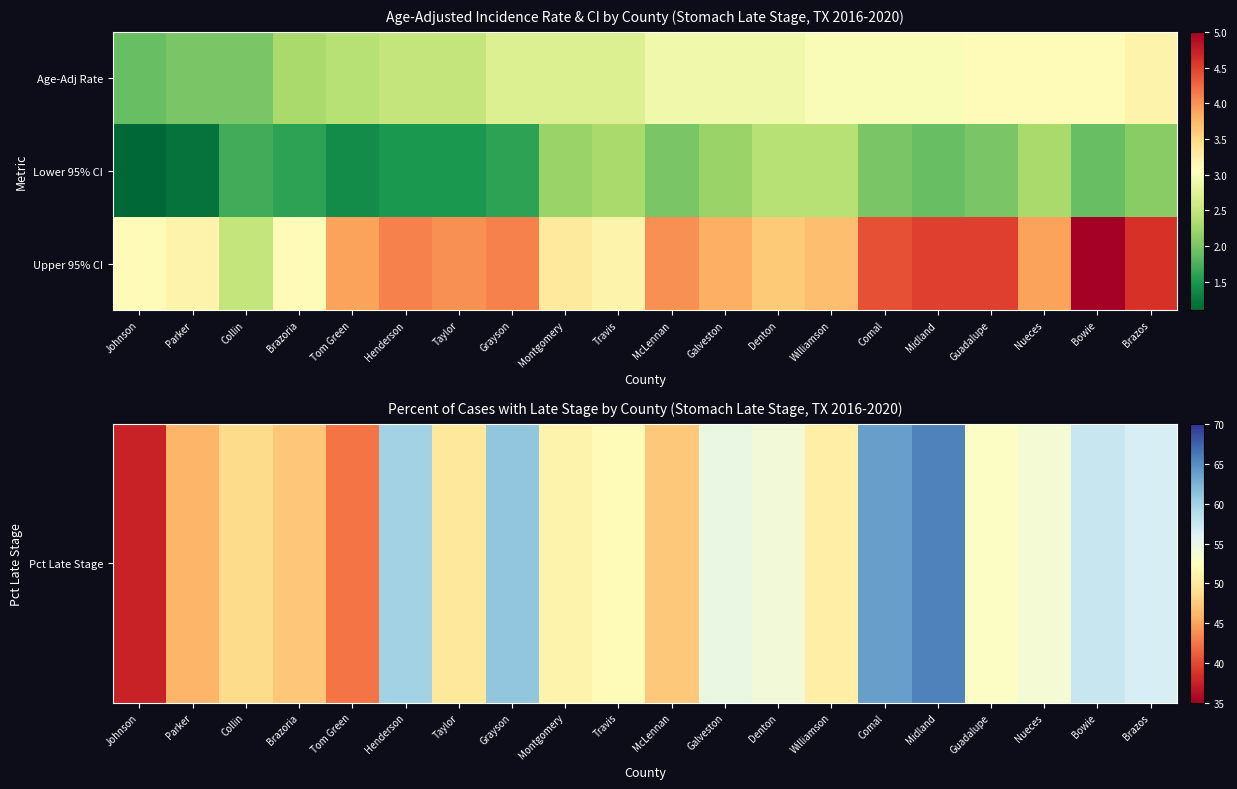

Which series has the widest spread of values?

Pct Late Stage